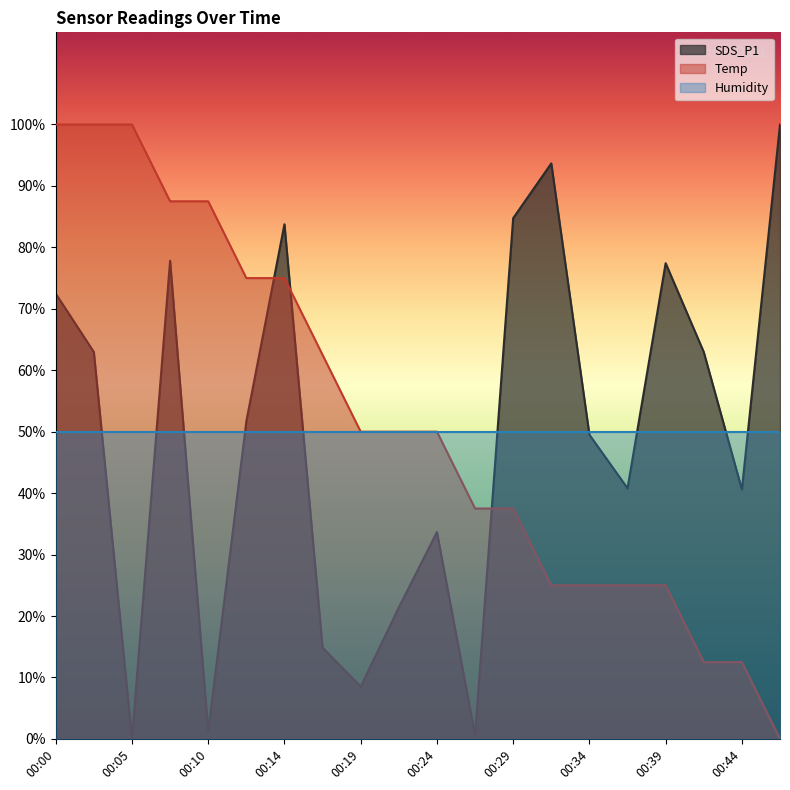

Between which two adjacent categories do SDS_P1 and Temp first intersect?

00:12 and 00:14